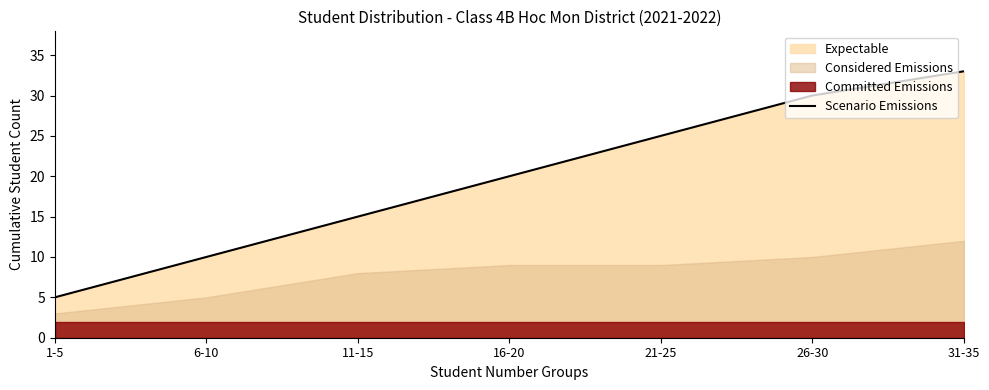

What is the label of the 5th point from the left?

21-25